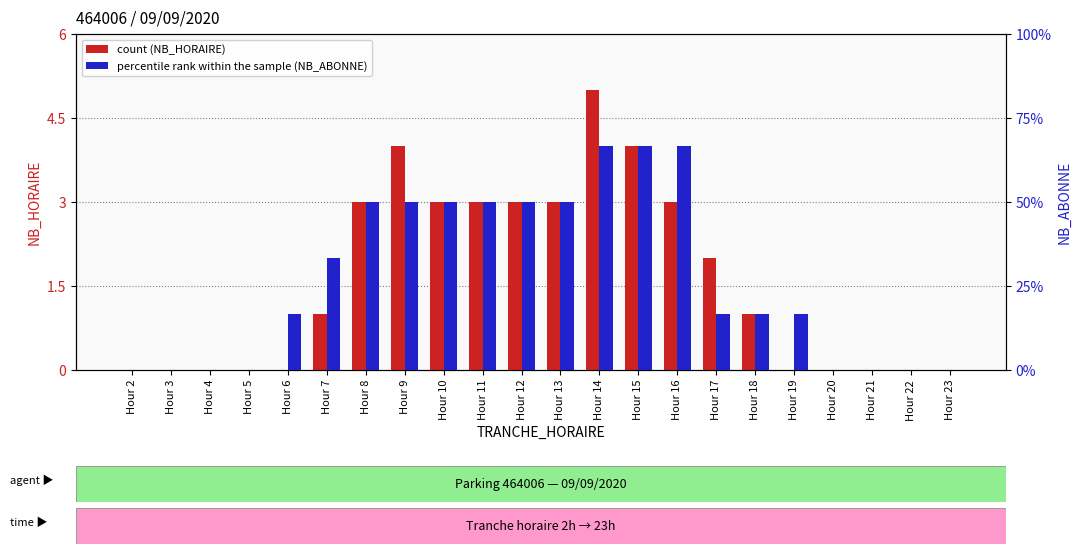

Which series has the largest total across all categories?

percentile rank within the sample